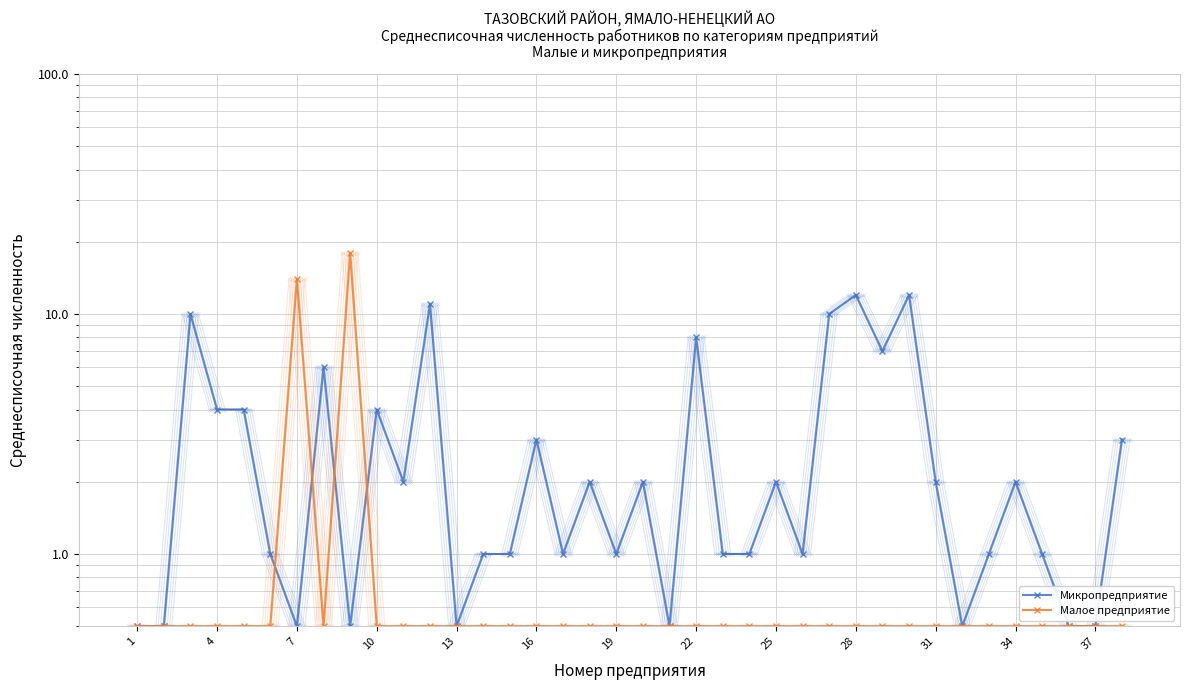

Between 37 and 35, which series saw the biggest shift?

Микропредприятие